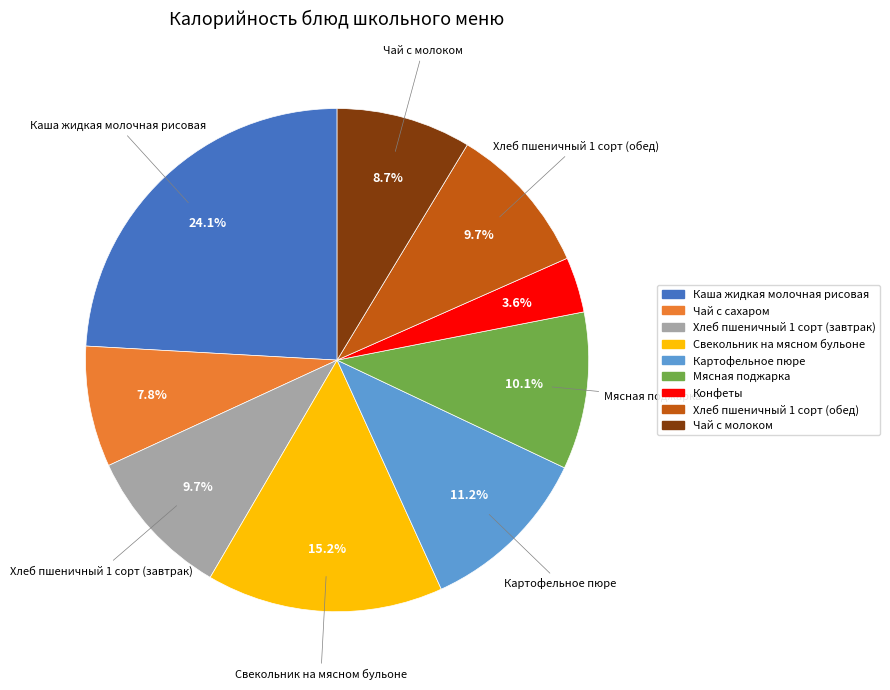

Which category has the smallest portion of the pie?

Конфеты